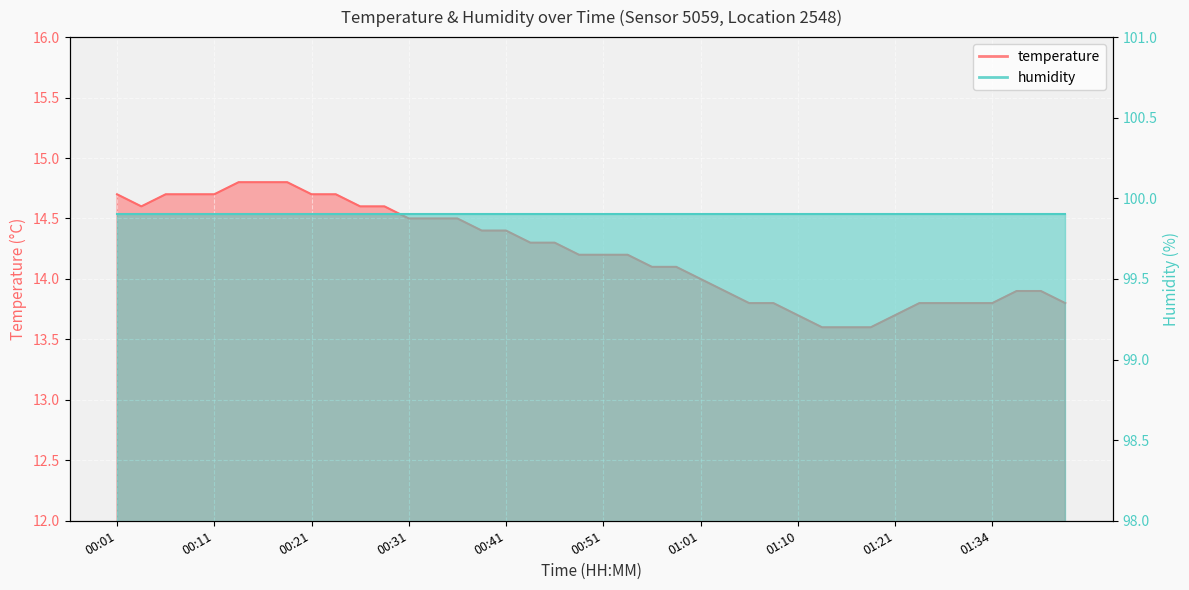

True or false: the data has more than 2 interior local peaks.

False